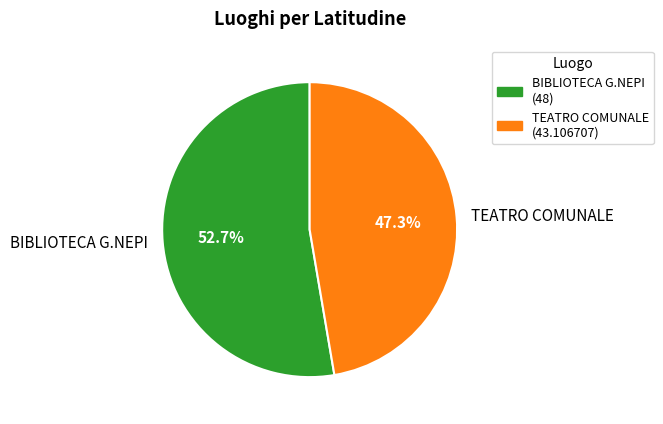

What is the majority slice?

BIBLIOTECA G.NEPI